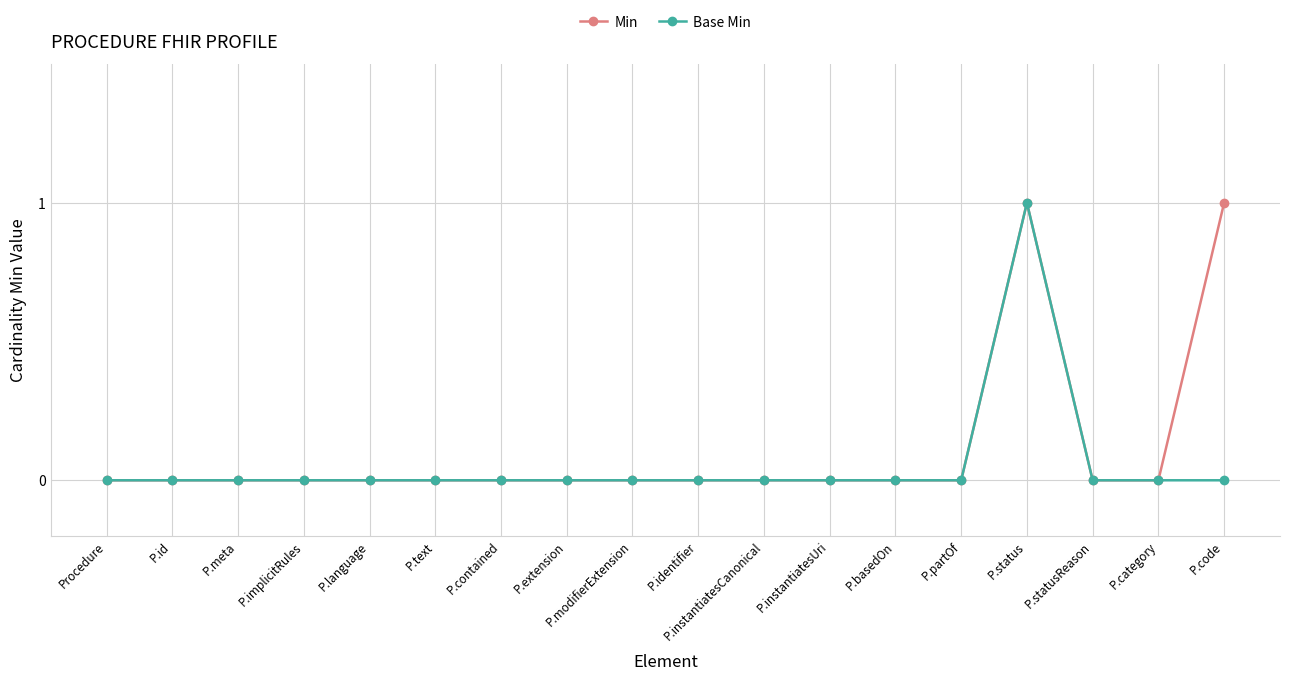

The value of Min at P.identifier is 0. True or false?

True